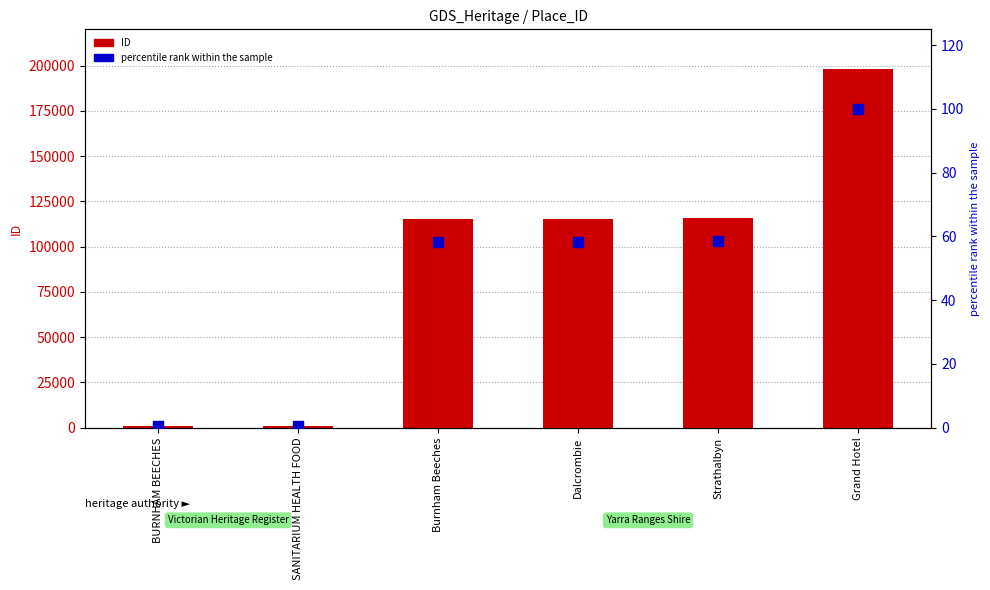

Which series has the largest Y range (max minus min)?

ID